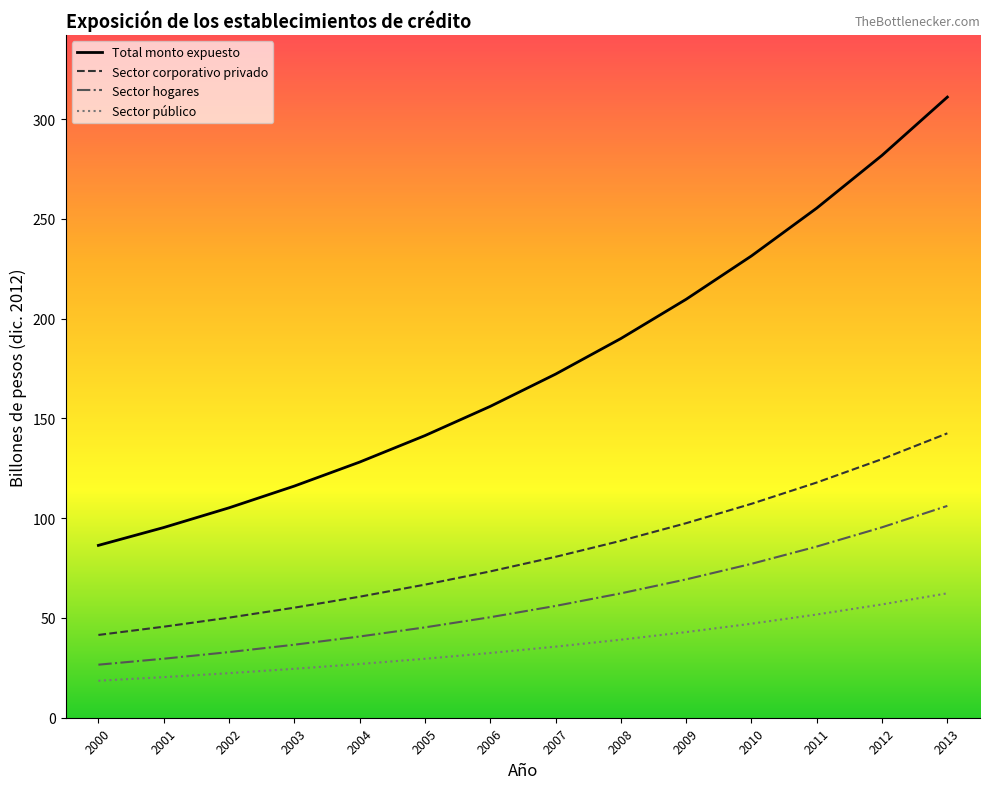

What is the minimum value shown in the chart?

18.5